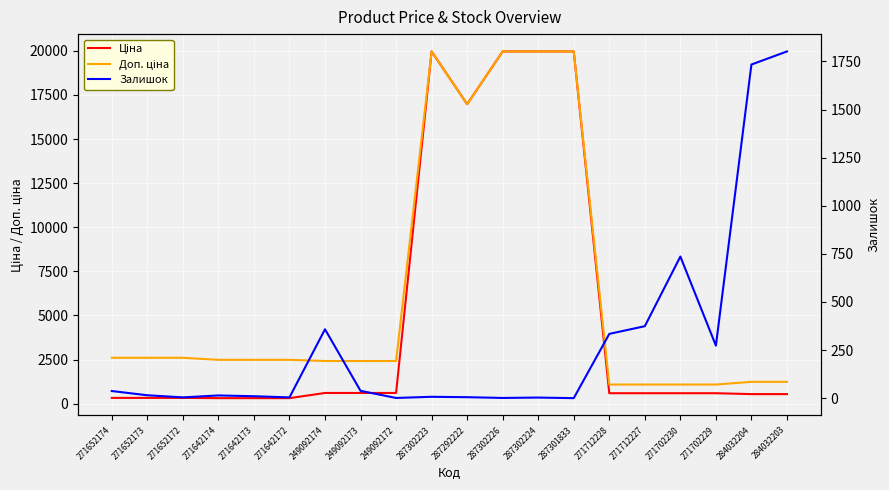

True or false: Доп. ціна has a value of 1235.4 at 284032203.

True